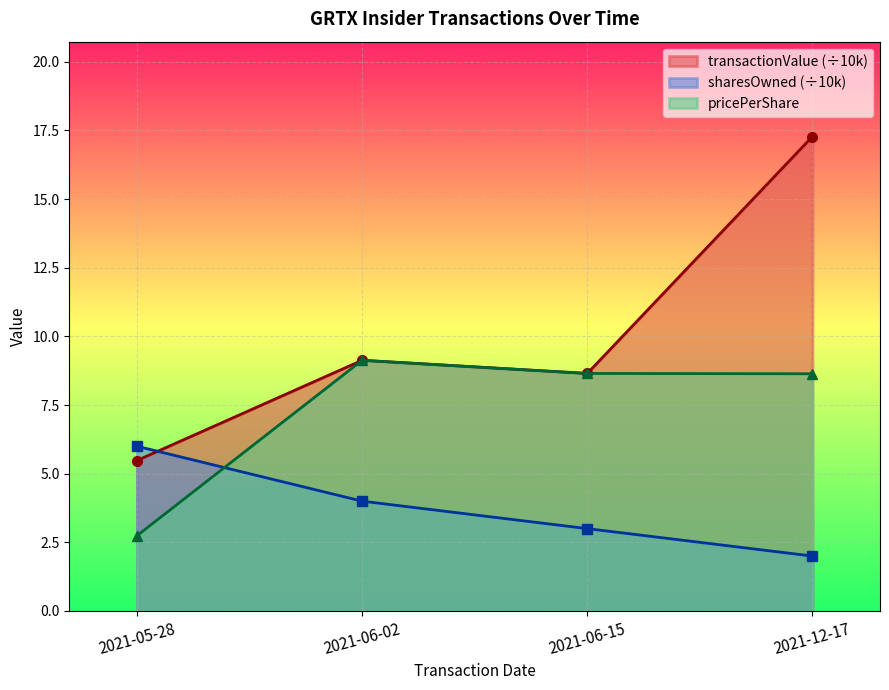

At which label does sharesOwnedFollowingTransaction reach its minimum?

2021-12-17